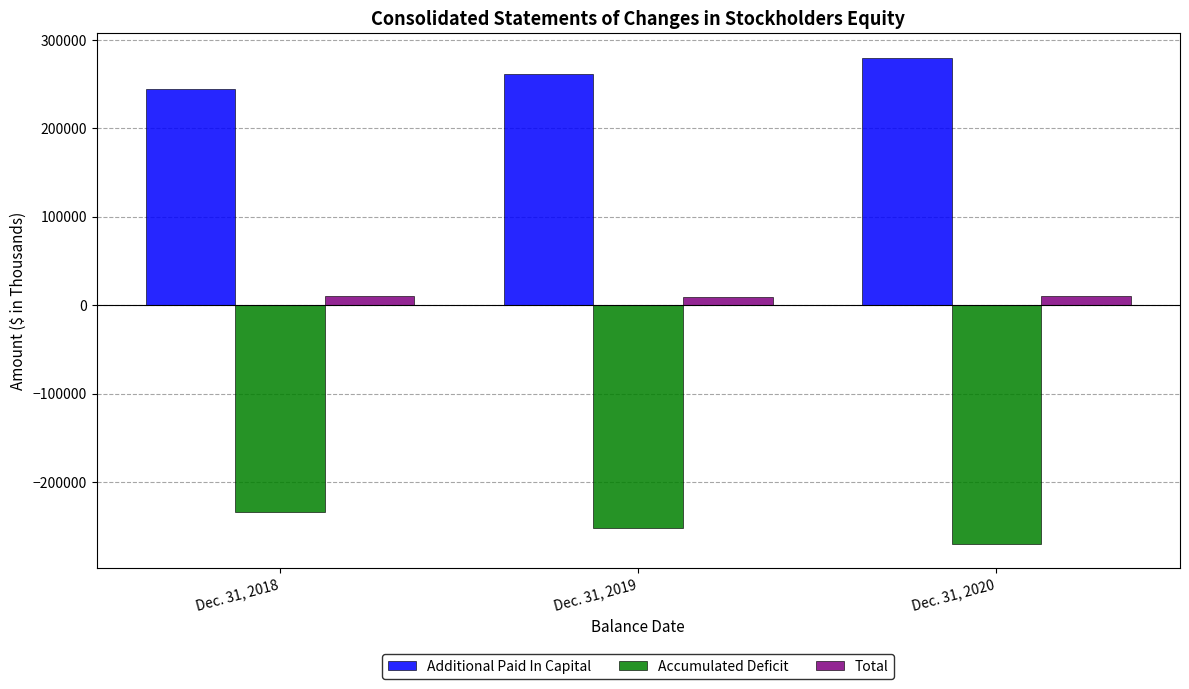

The value of Accumulated Deficit at Dec. 31, 2020 is -351546. True or false?

False